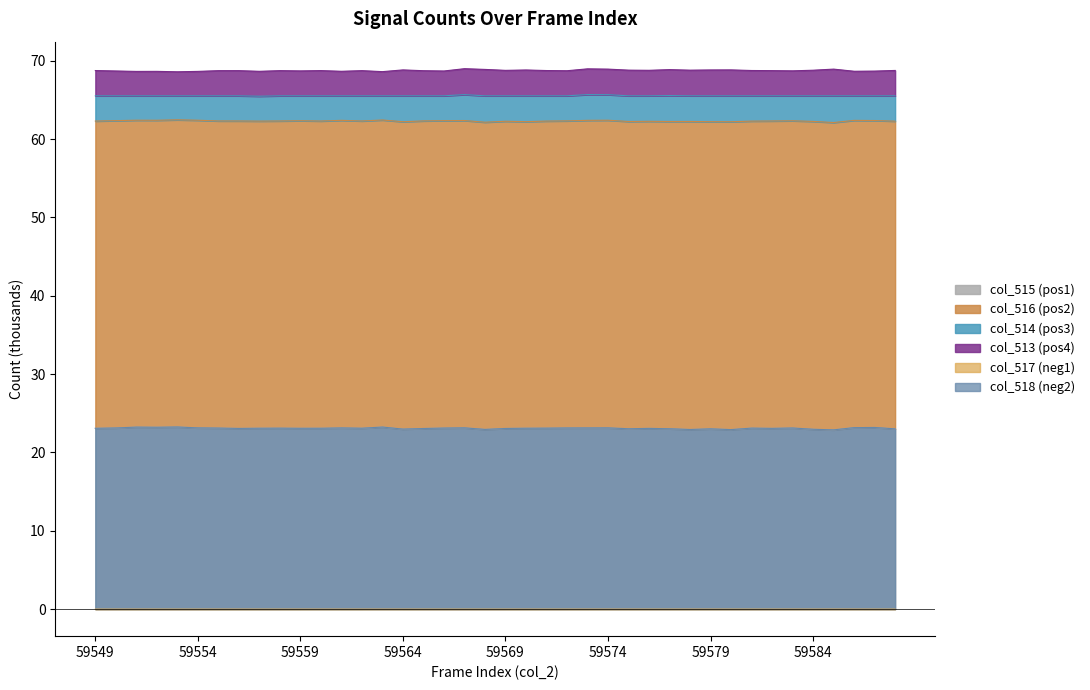

What is the highest value of the col_515 (pos1) series?

23.3